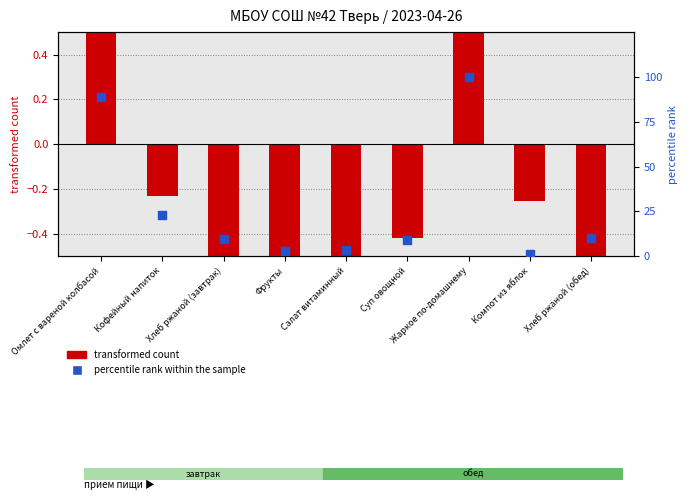

What is the change in value from Омлет с вареной колбасой to Суп овощной?

-79.9